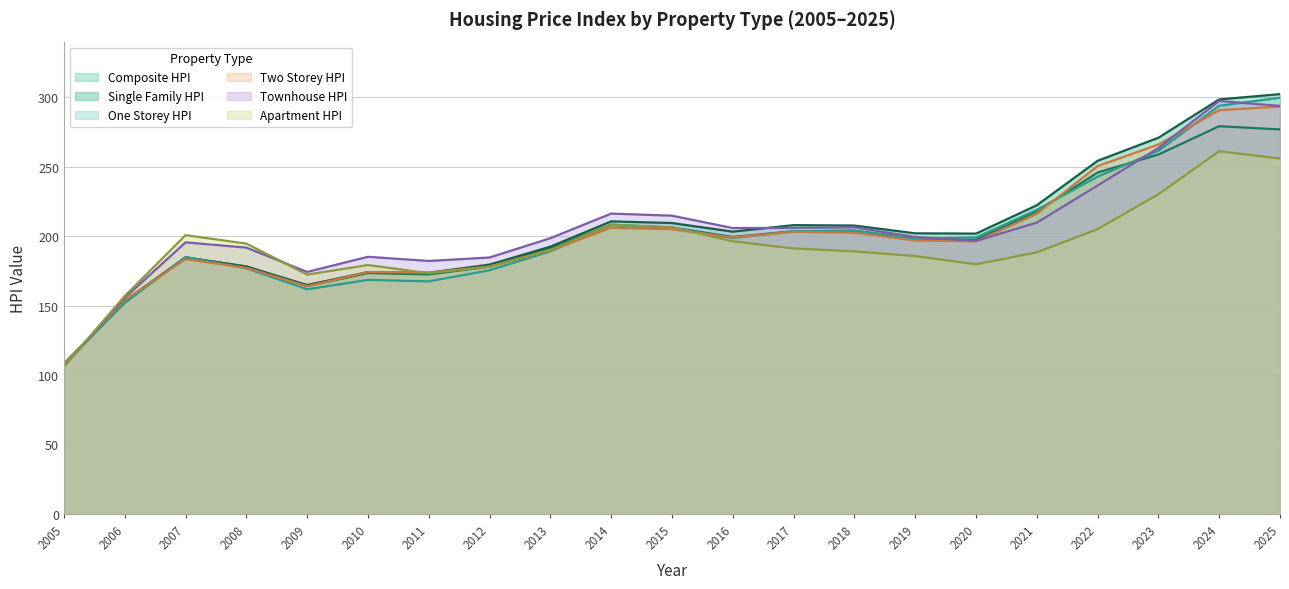

Which series ends up on top after the final intersection of Single_Family_HPI and One_Storey_HPI?

Single_Family_HPI